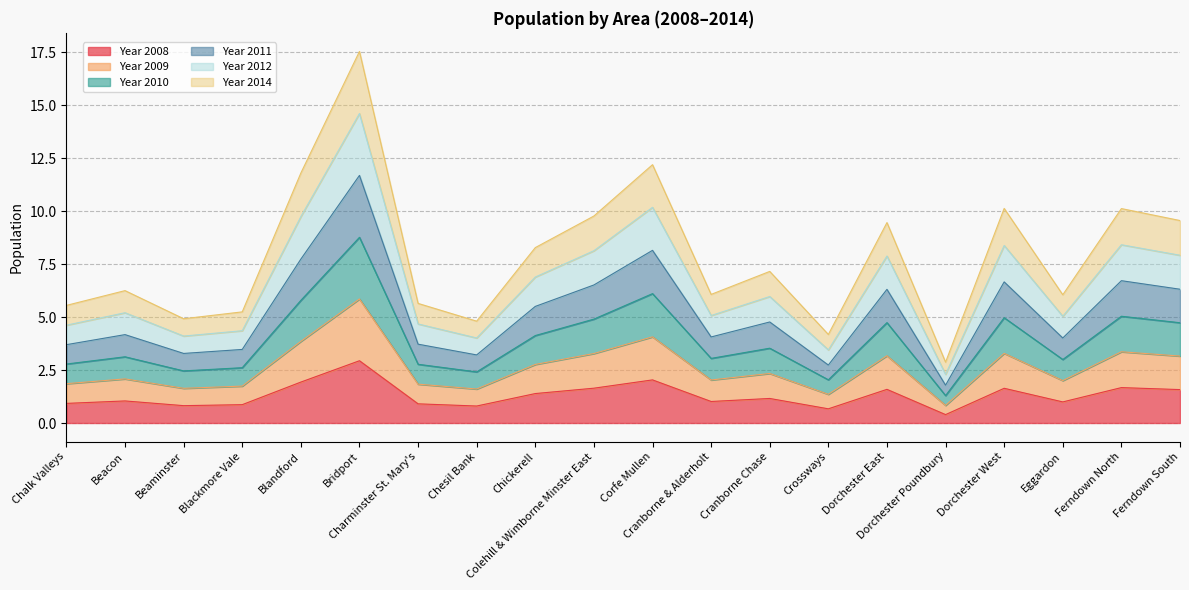

Is it true that Year 2008 equals 1.6 at Dorchester East?

True